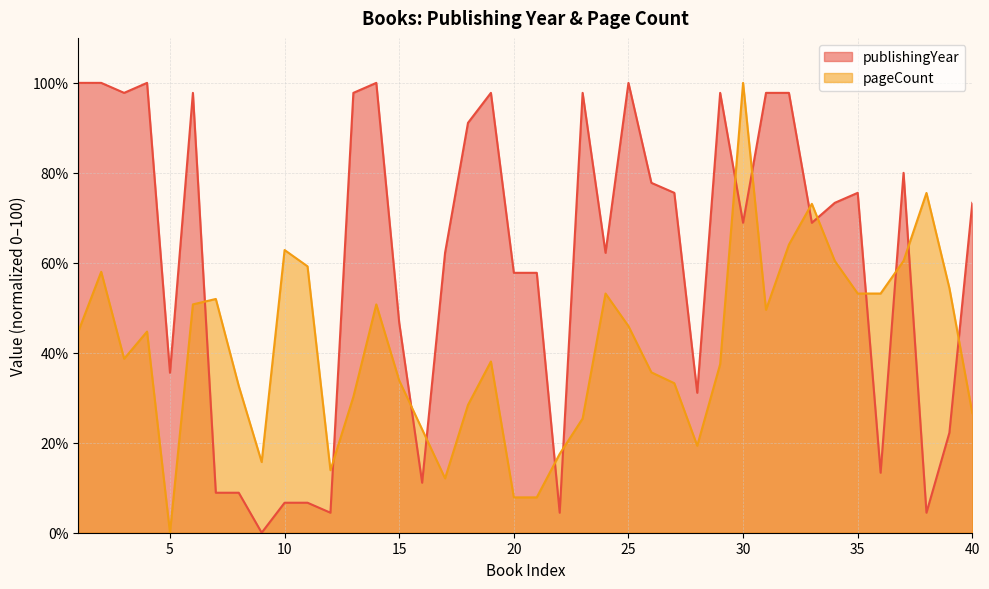

How many lines are shown in the chart?

2